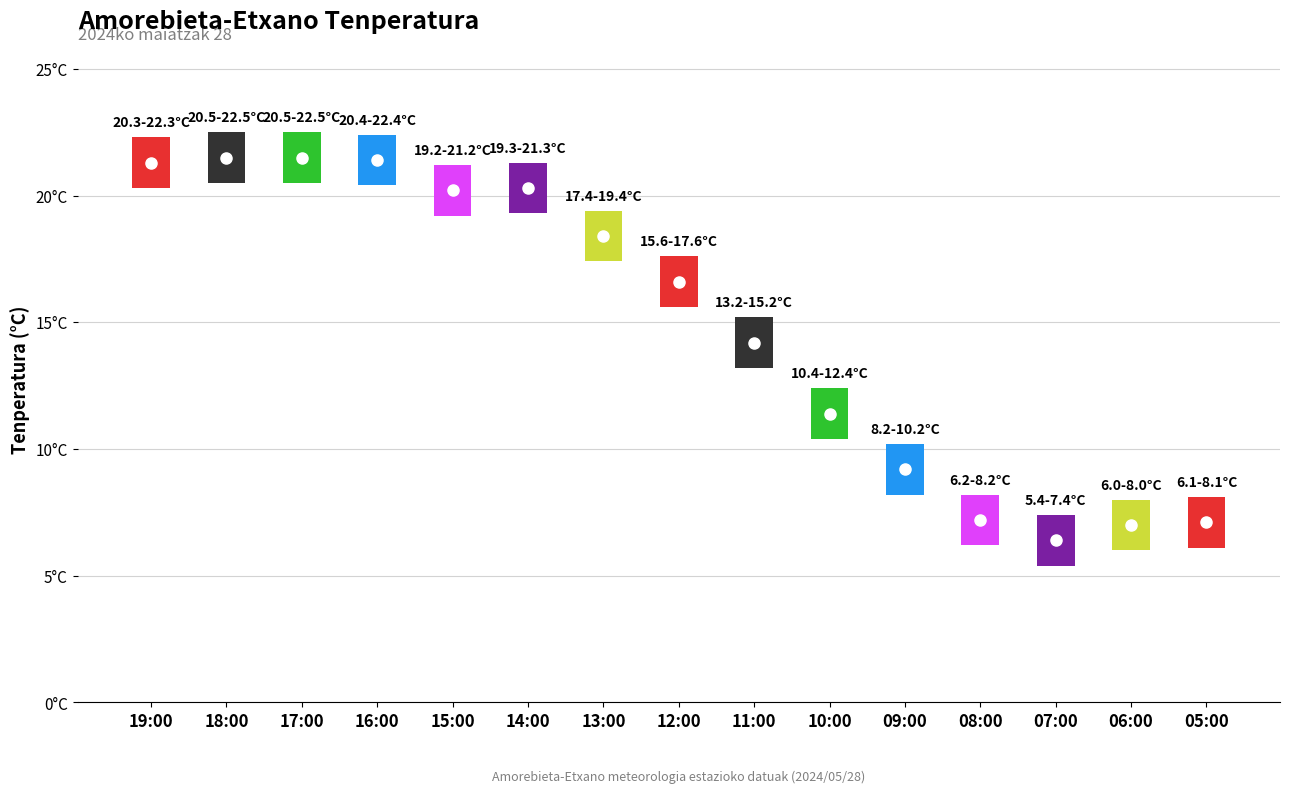

Reading right to left, extract all data points from this chart.

Tenperatura (°C): 8.1	8.0	7.4	8.2	10.2	12.4	15.2	17.6	19.4	21.3	21.2	22.4	22.5	22.5	22.3
low: 6.1	6.0	5.4	6.2	8.2	10.4	13.2	15.6	17.4	19.3	19.2	20.4	20.5	20.5	20.3